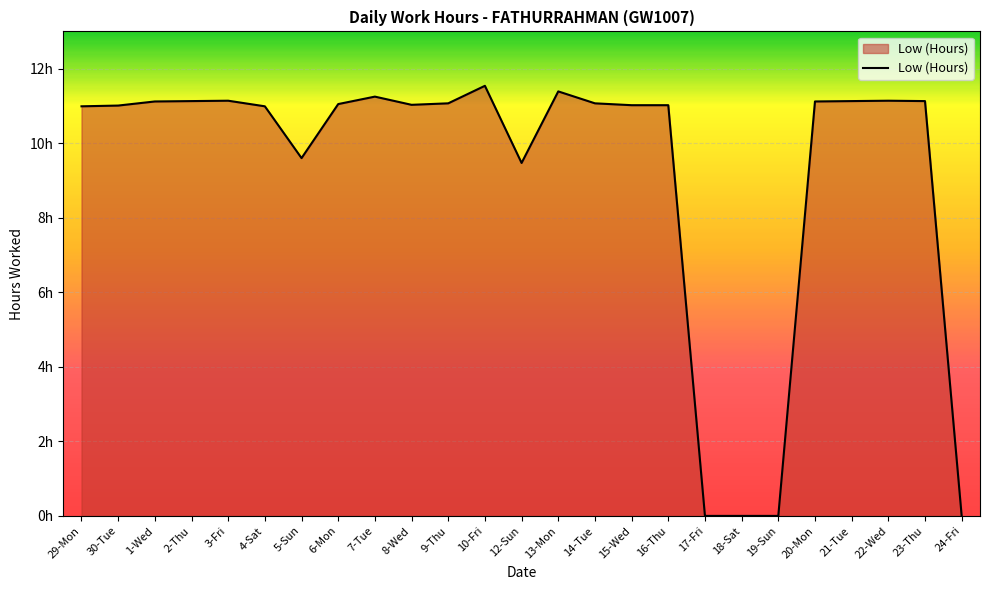

What is the difference between the values at 4-Sat and 22-Wed?

0.2